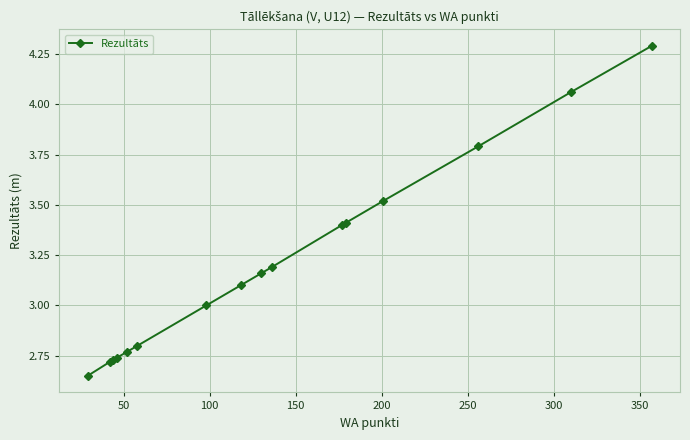

What is the difference between the second highest and minimum values?

1.4